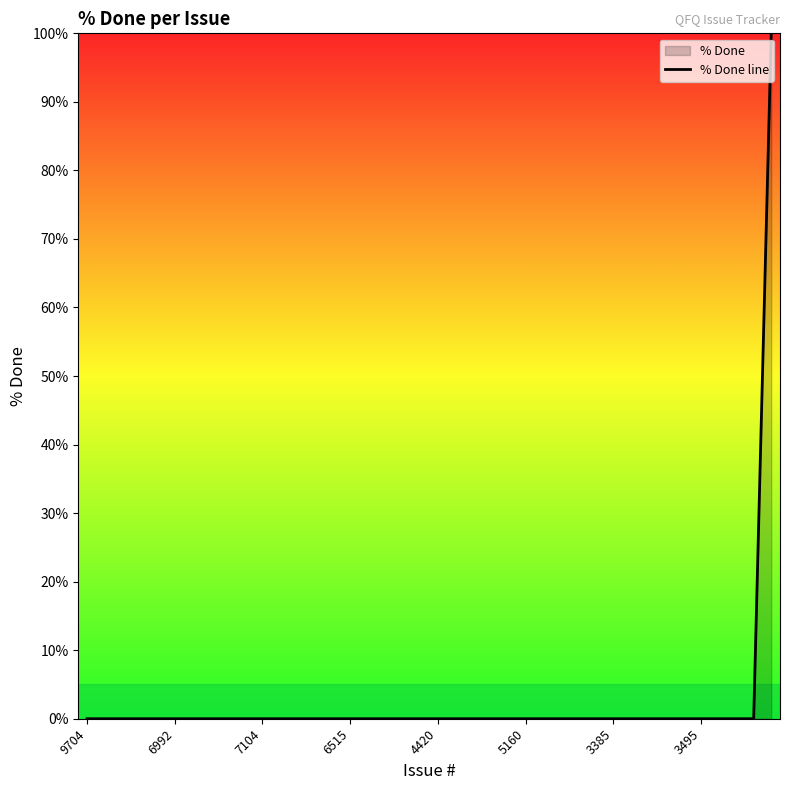

The chart shows a value of 0 at 27. True or false?

True